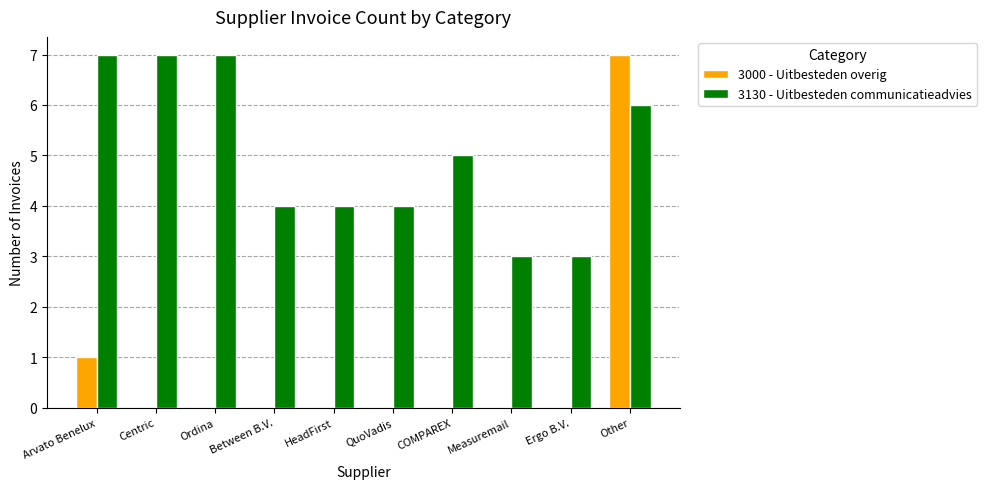

What are all the series names shown in the legend?

3000 - Uitbesteden overig, 3130 - Uitbesteden communicatieadvies